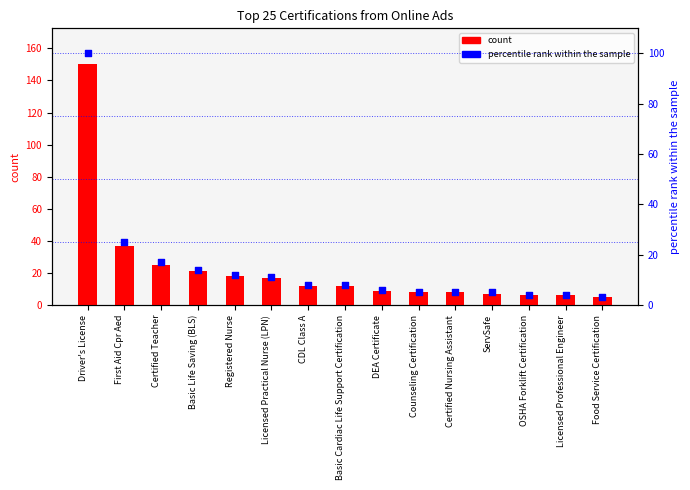

Which series reaches the maximum Y coordinate?

count